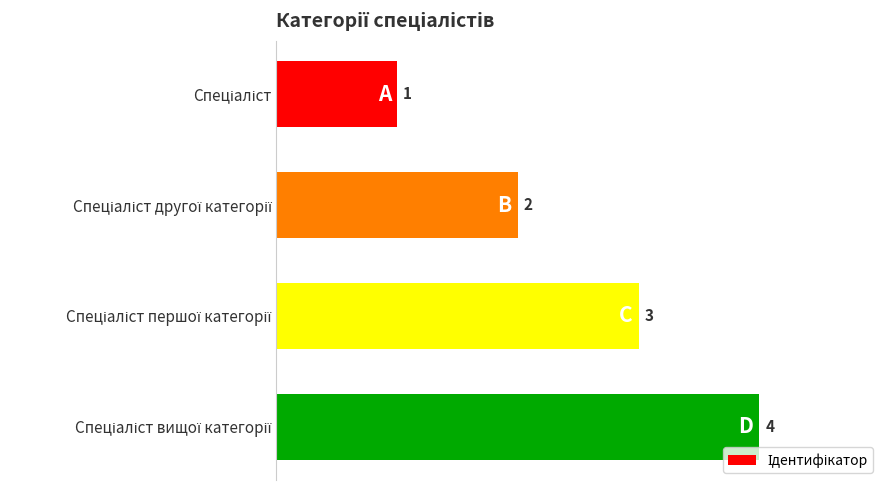

How many values are between 2 and 4?

3